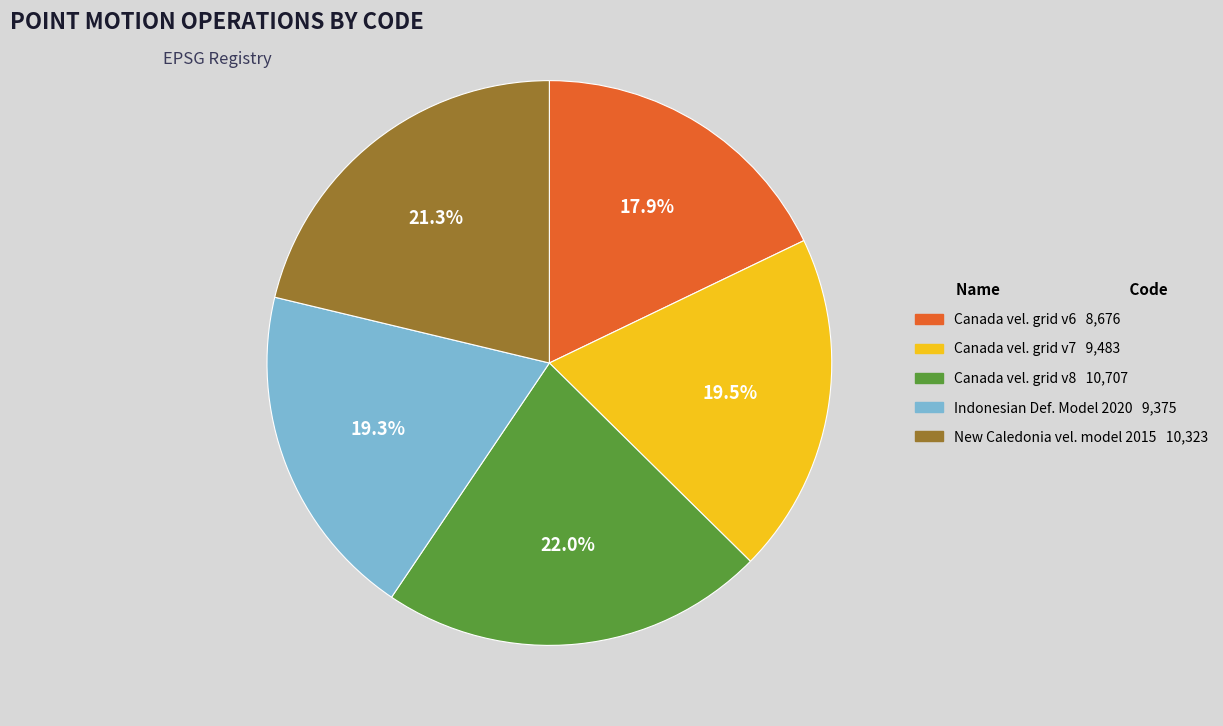

Is there any slice that represents more than half of the pie?

No